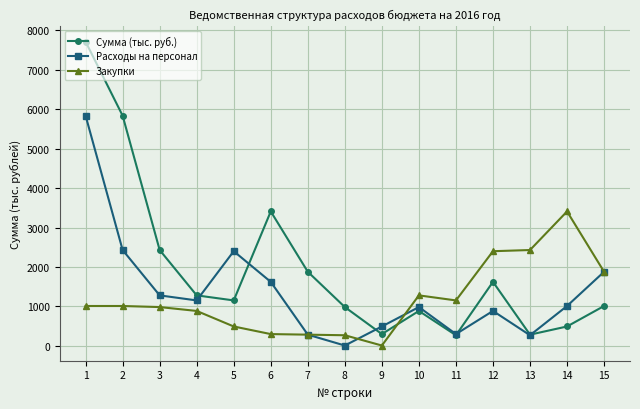

Where do Сумма (тыс. руб.) and Закупки first cross each other?

9 and 10